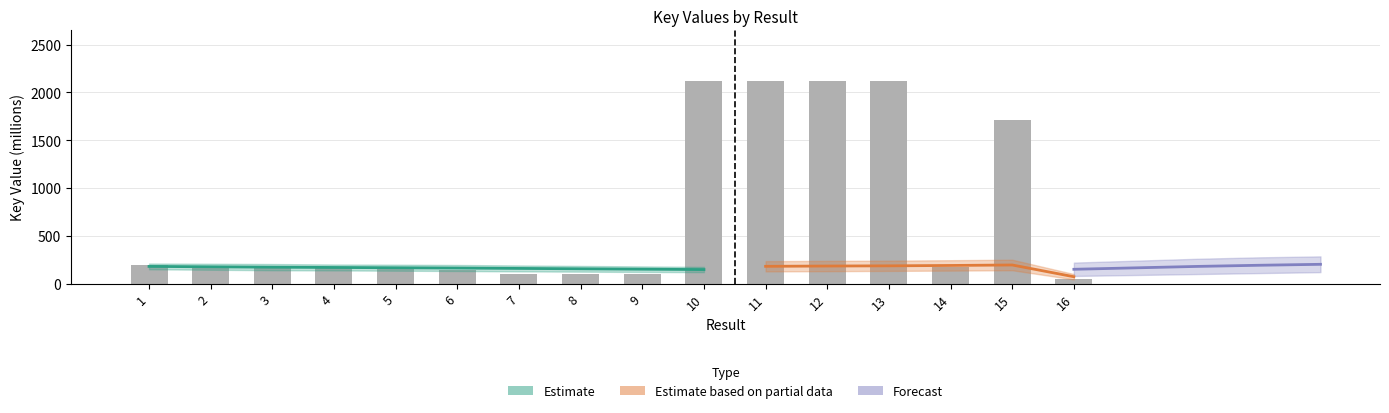

What is the value of the 15th bar from the left?

1714.1